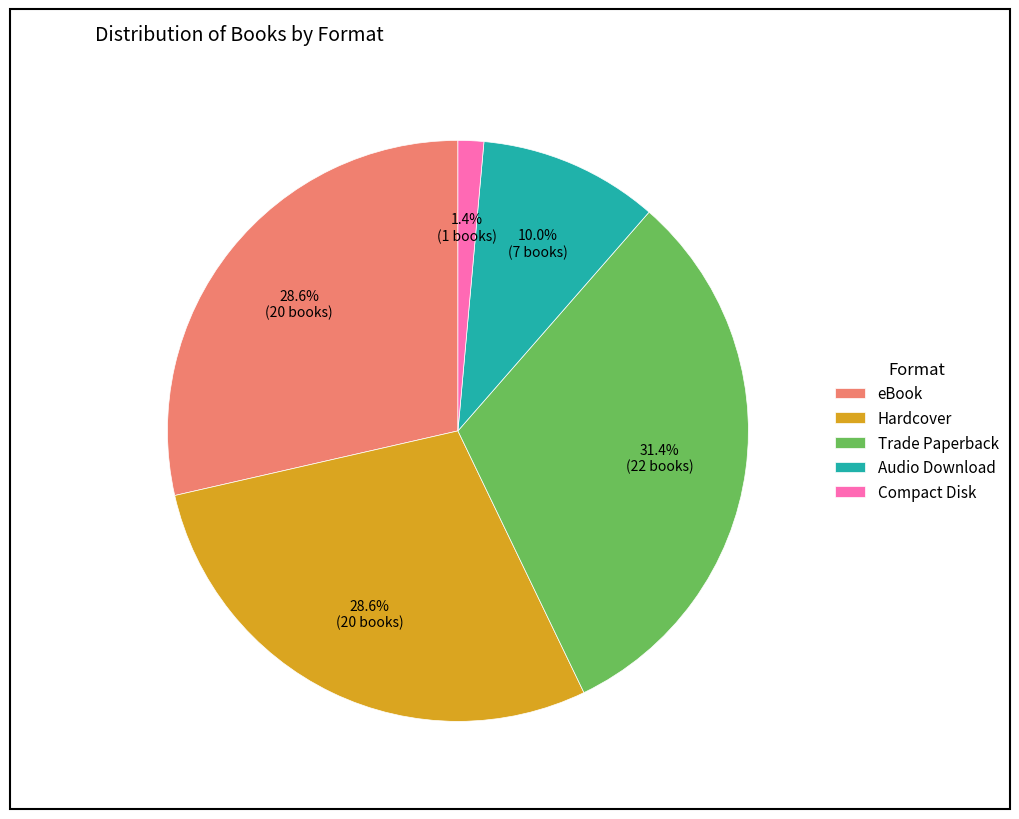

Which has a higher value, Audio Download or Hardcover?

Hardcover